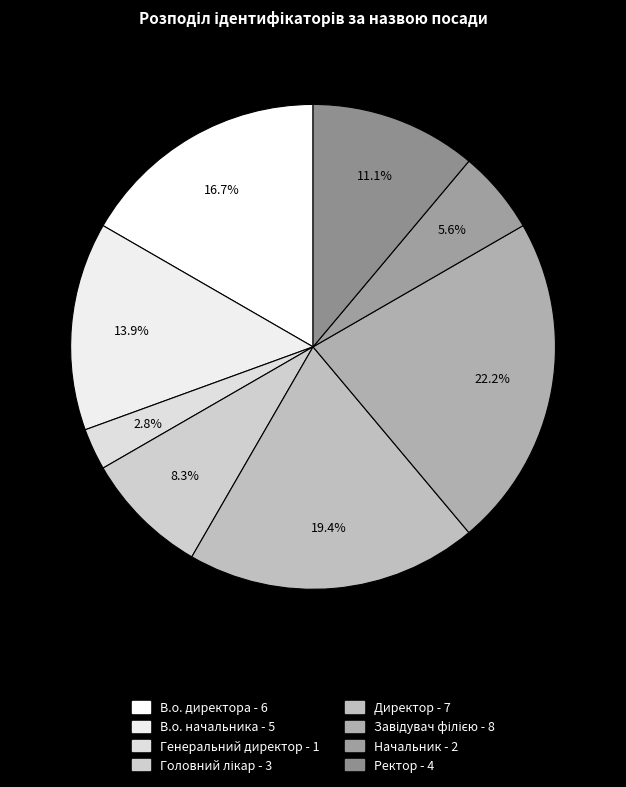

To the nearest percent, what portion does Головний лікар represent?

8%